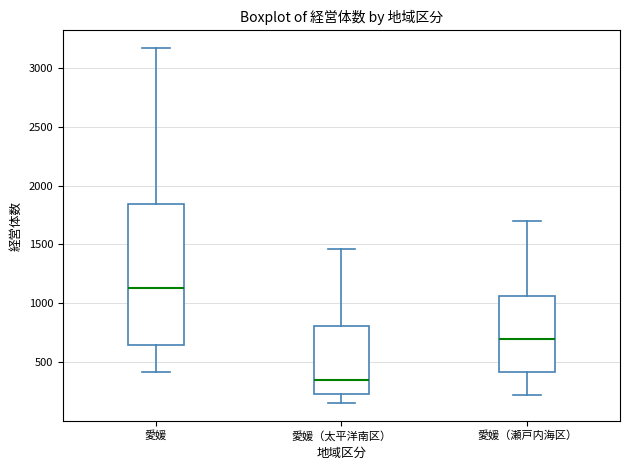

Where does the upper whisker of the box for 愛媛（太平洋南区） end on the y-axis? The values are not printed on the chart, so give them approximately, as read against the axis.

1450